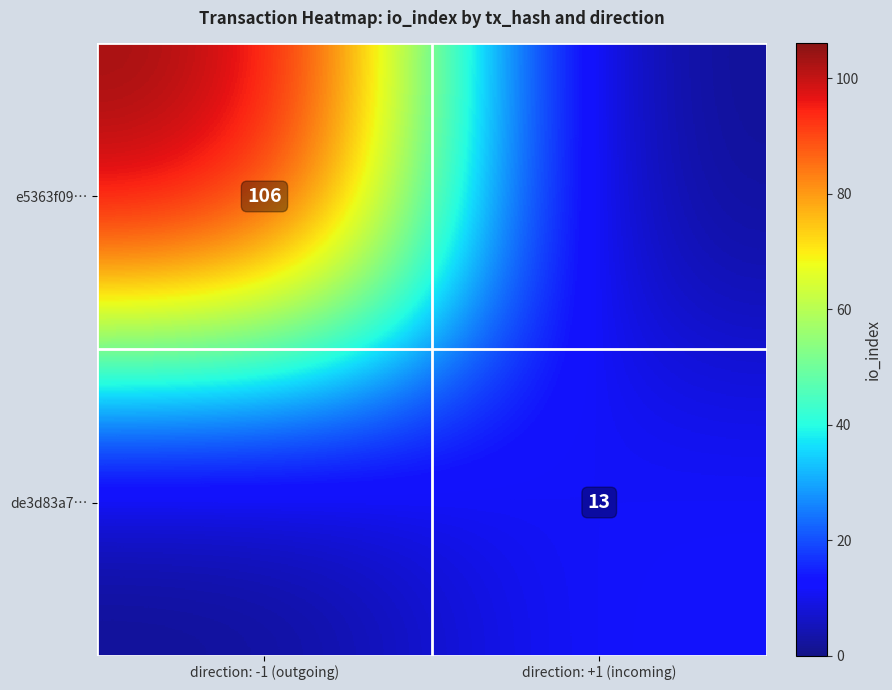

What is the total value across all series at direction: +1 (incoming)?

13